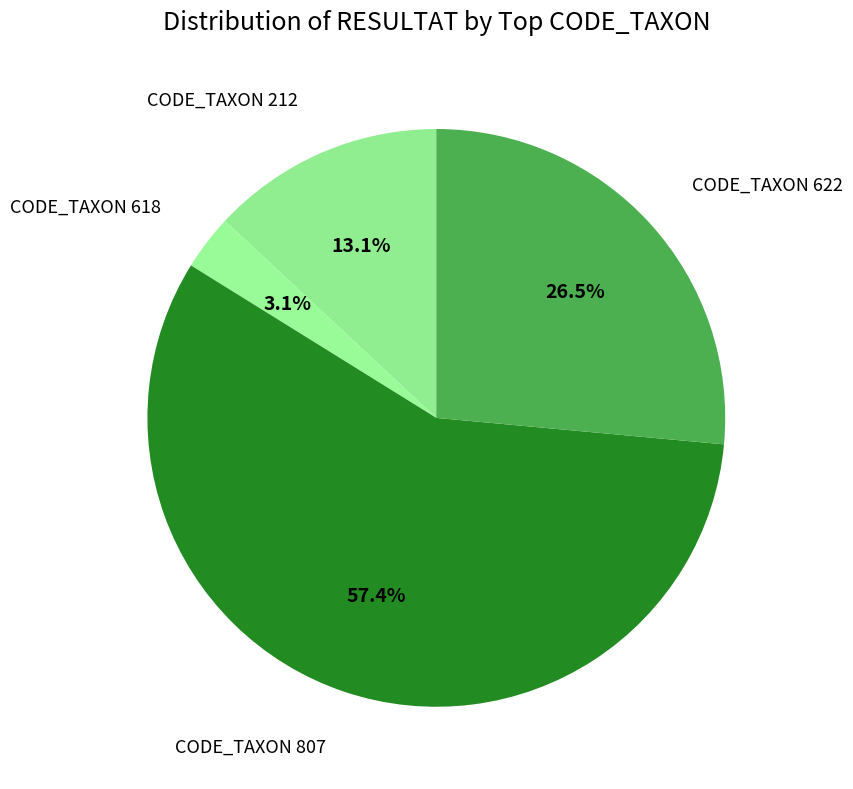

Which slice is the smallest?

CODE_TAXON 618